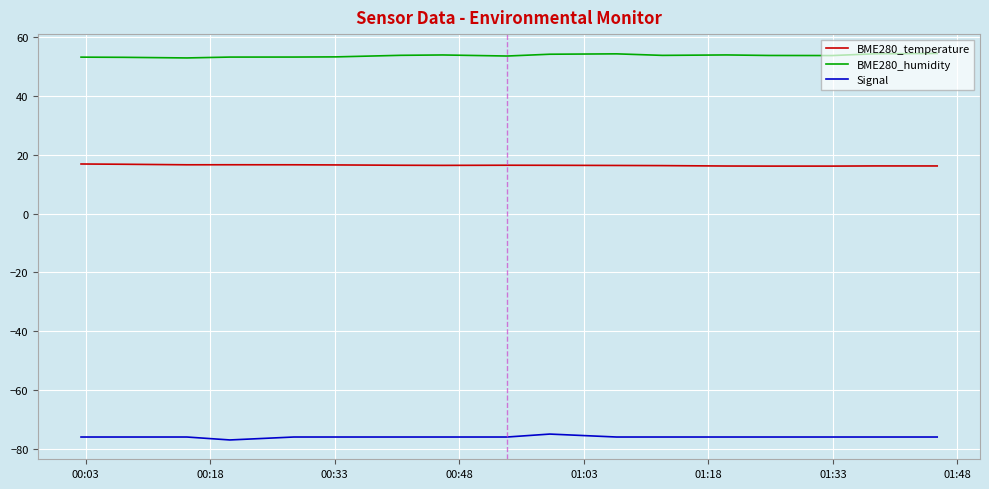

True or false: BME280_temperature and BME280_humidity intersect in this chart.

False